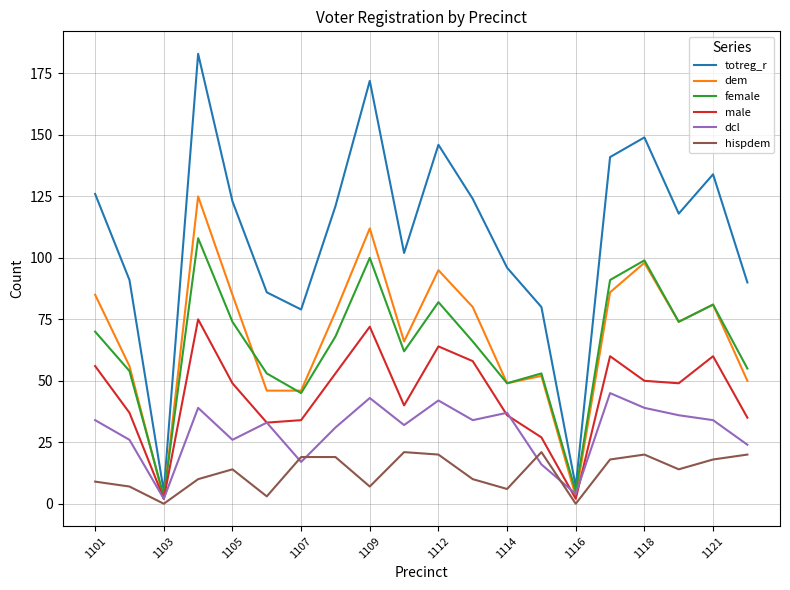

List the series in order of their peak value, lowest first.

hispdem, dcl, male, female, dem, totreg_r